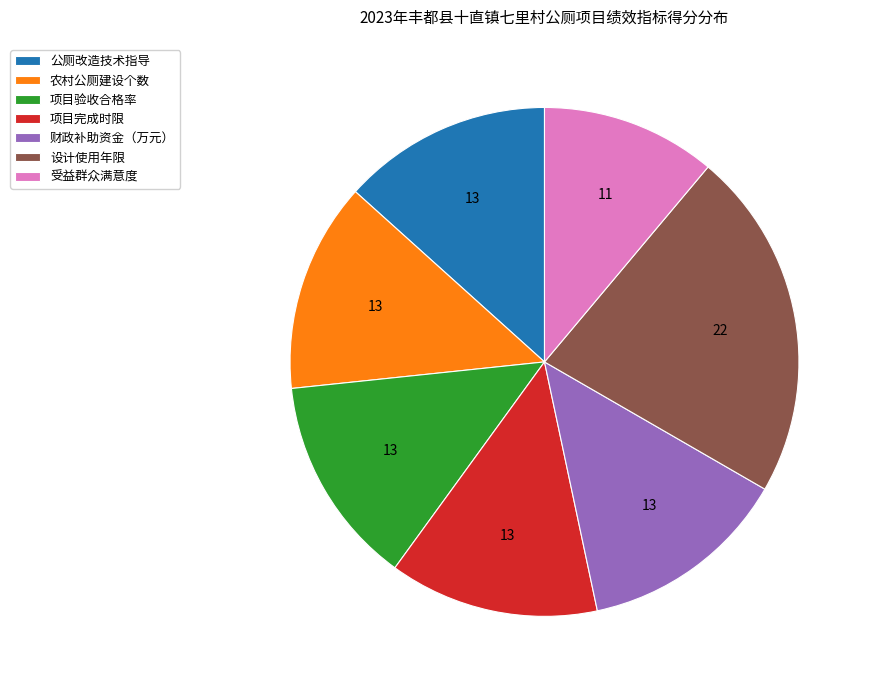

Is it true that 财政补助资金（万元） is 23% of the pie?

False